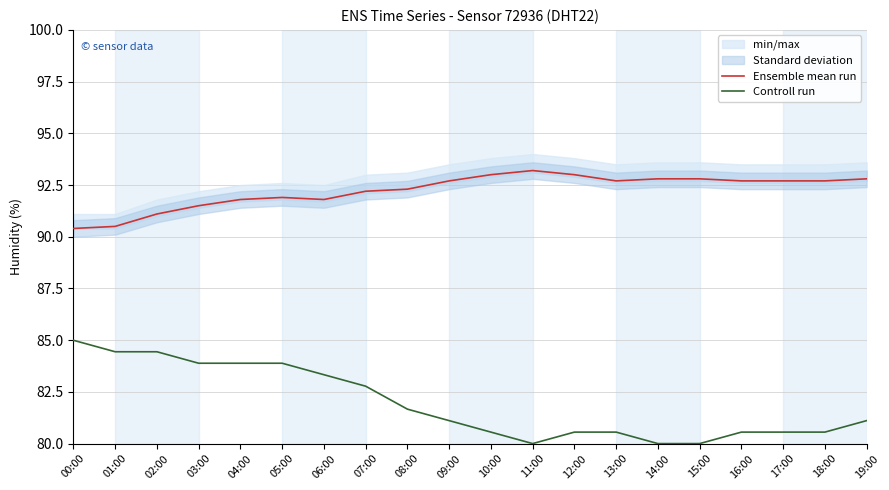

List the series in order of their overall mean, highest first.

Ensemble mean run, Controll run